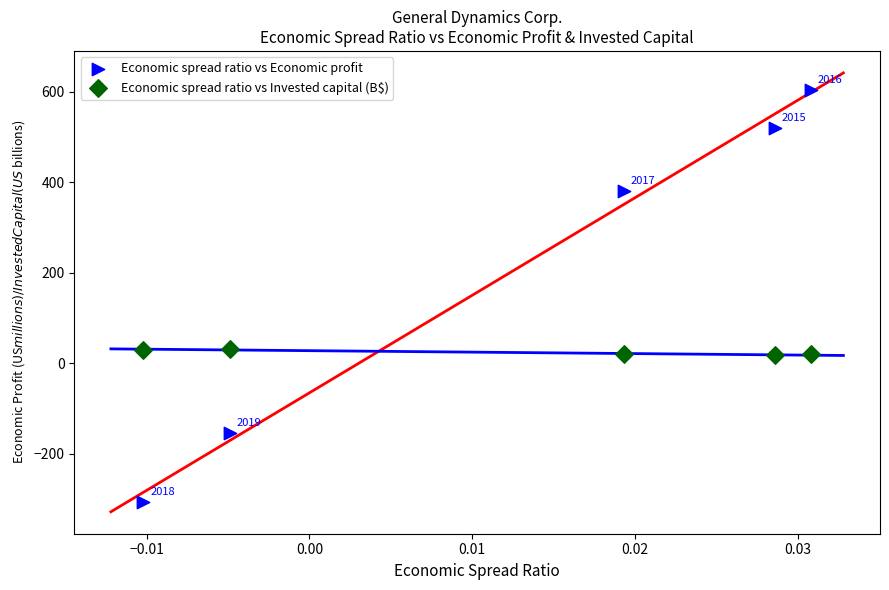

Which series contains the highest Y value?

Economic spread ratio vs Economic profit